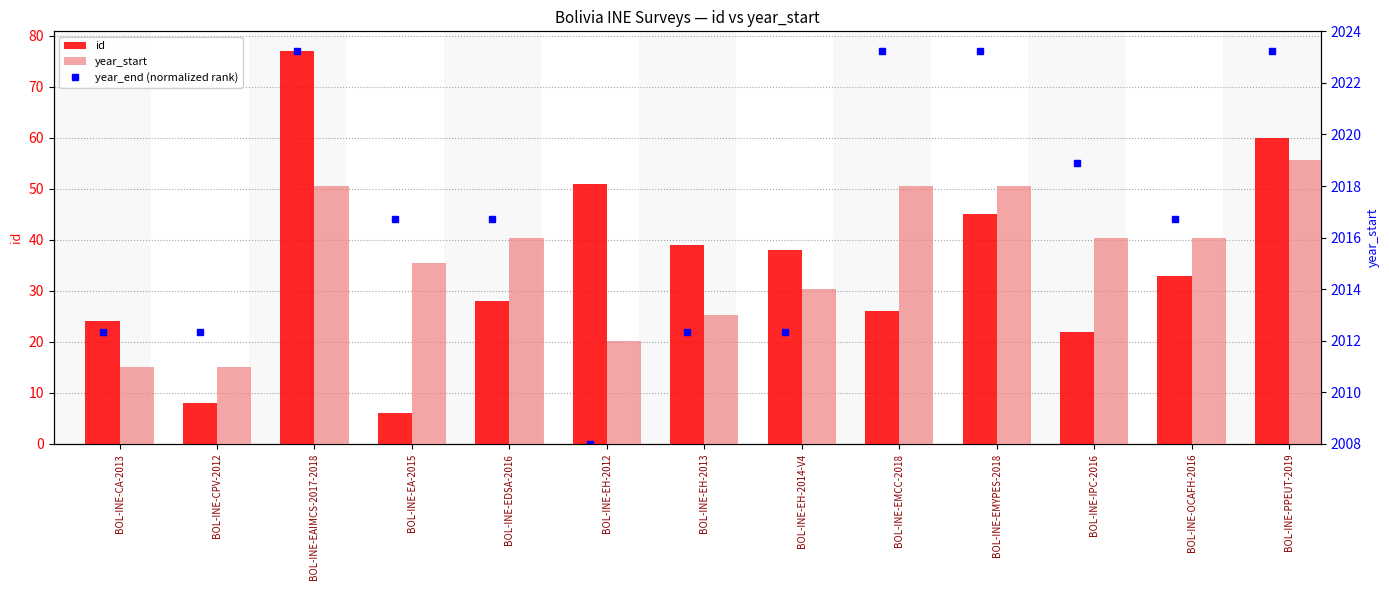

Which series has the largest range (max minus min)?

id